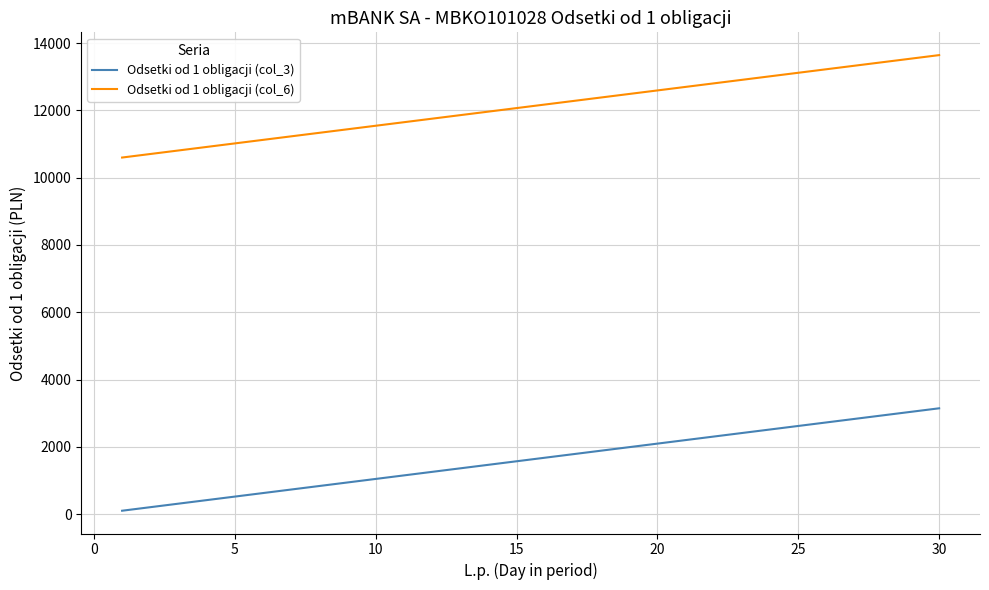

True or false: Odsetki od 1 obligacji (col_3) and Odsetki od 1 obligacji (col_6) intersect in this chart.

False